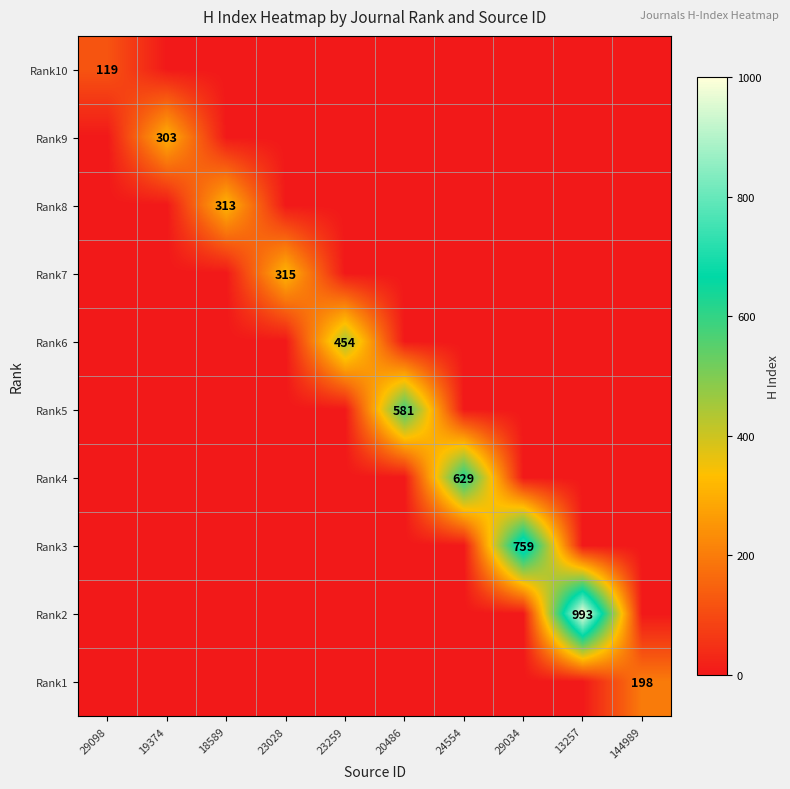

How many series are shown in this chart?

10